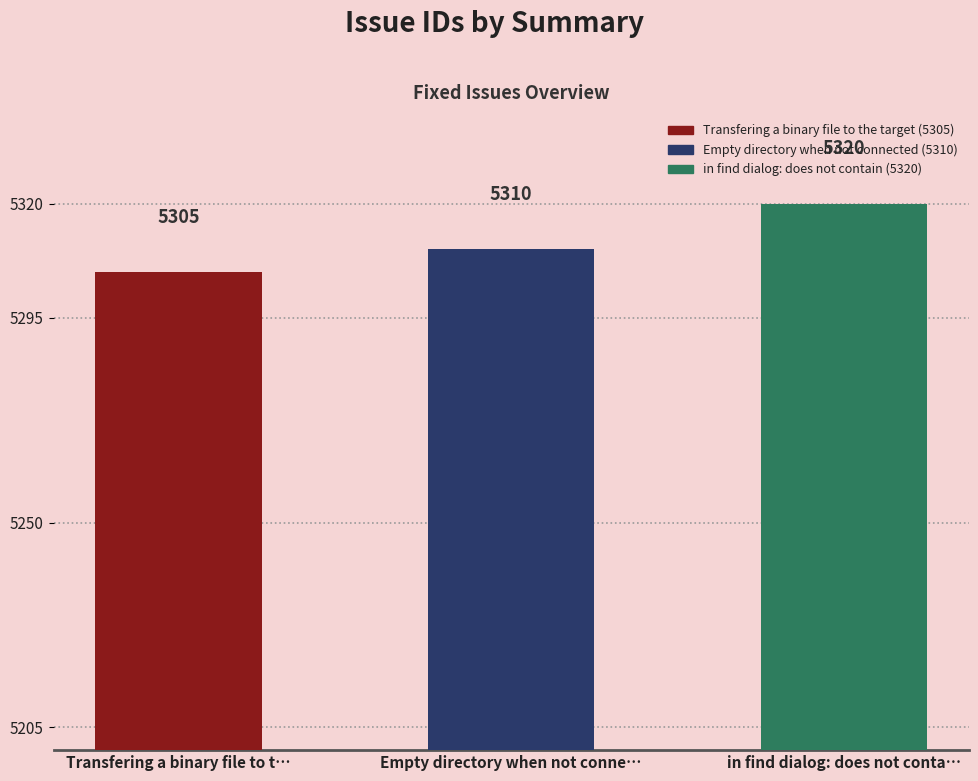

Rank the categories by value from lowest to highest.

Transfering a binary file to t…, Empty directory when not conne…, in find dialog: does not conta…